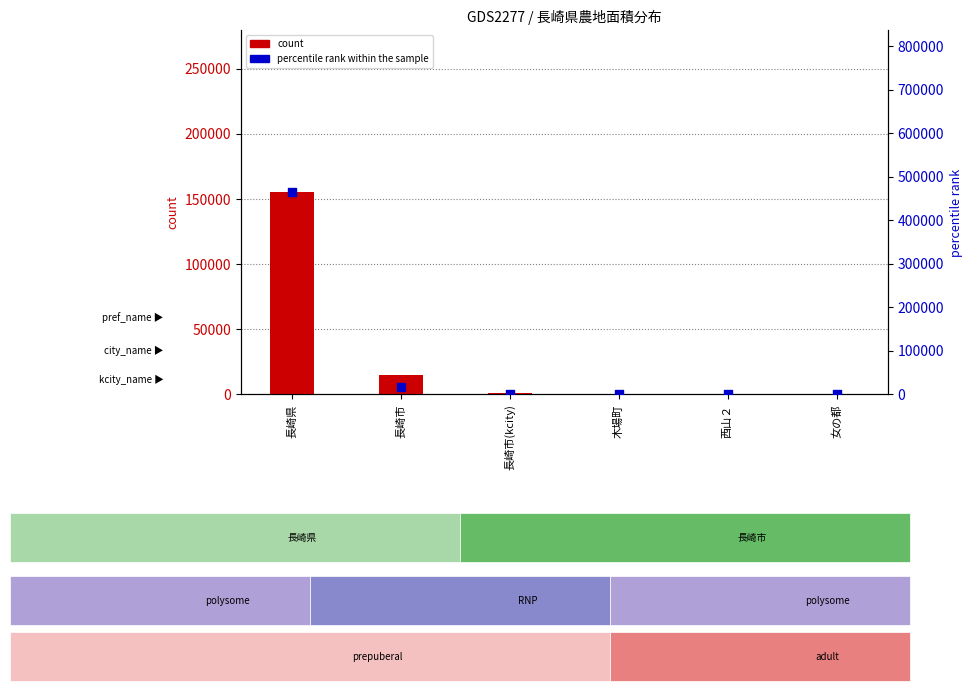

At which category is the sum across all series the highest?

長崎県